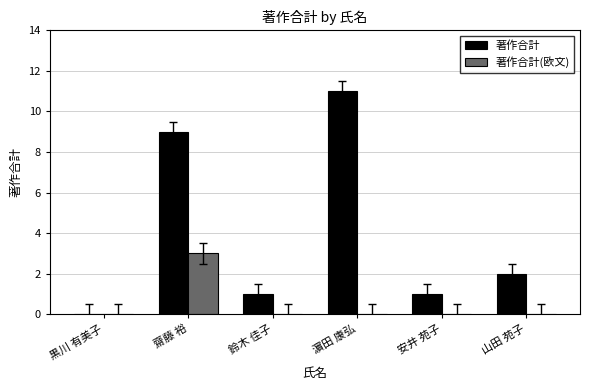

Reading left to right, list all the values displayed in this chart.

著作合計: 黒川 有美子=0	齋藤 裕=9	鈴木 佳子=1	濵田 康弘=11	安井 苑子=1	山田 苑子=2
著作合計(欧文): 黒川 有美子=0	齋藤 裕=3	鈴木 佳子=0	濵田 康弘=0	安井 苑子=0	山田 苑子=0